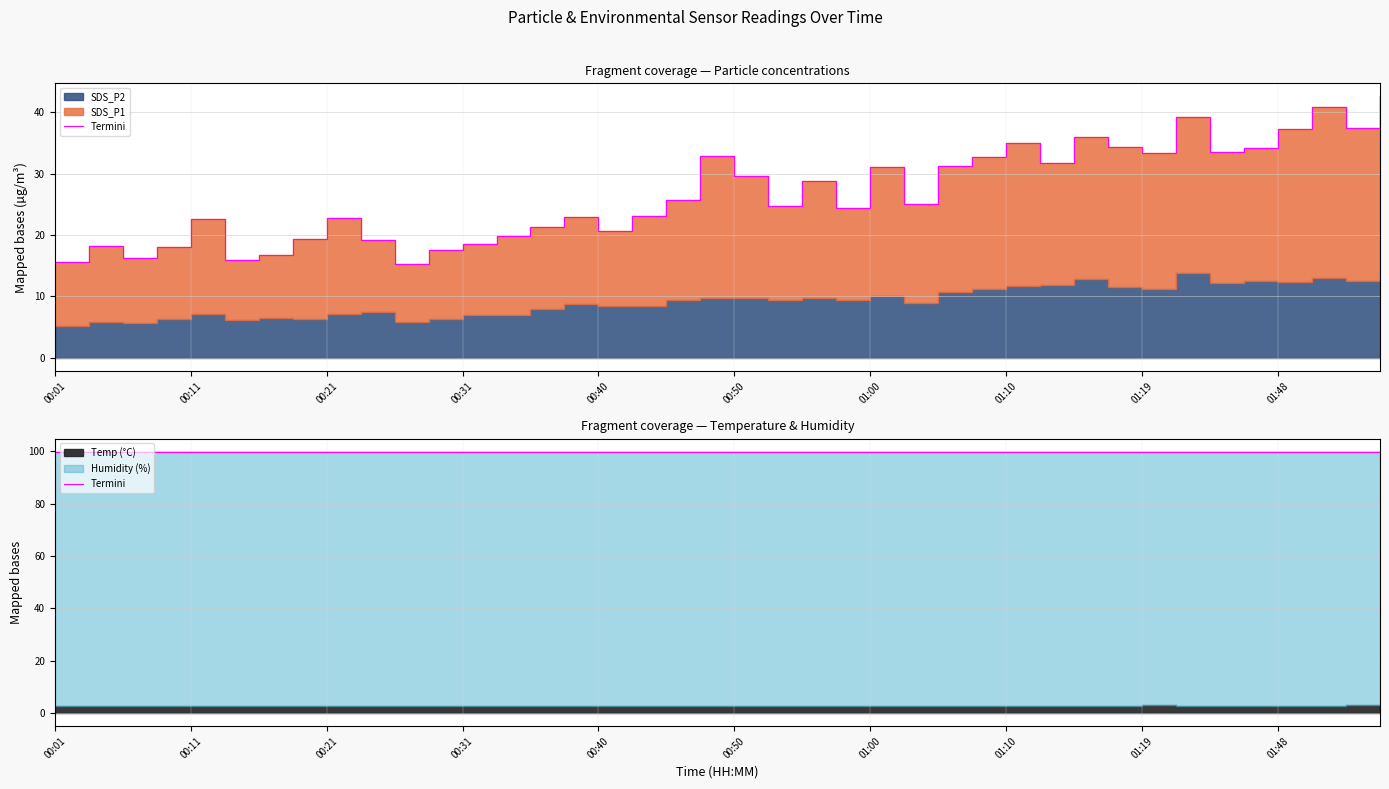

Which series has the widest spread of values?

SDS_P1